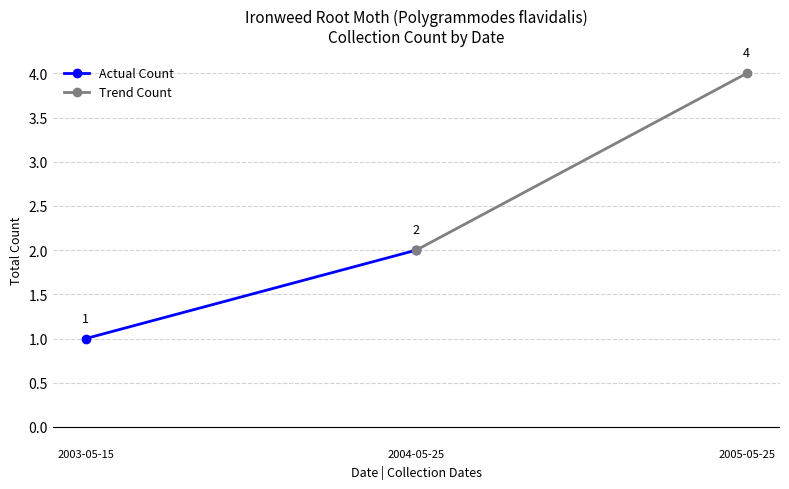

What is the difference between the maximum and minimum values in the Trend Count series?

2